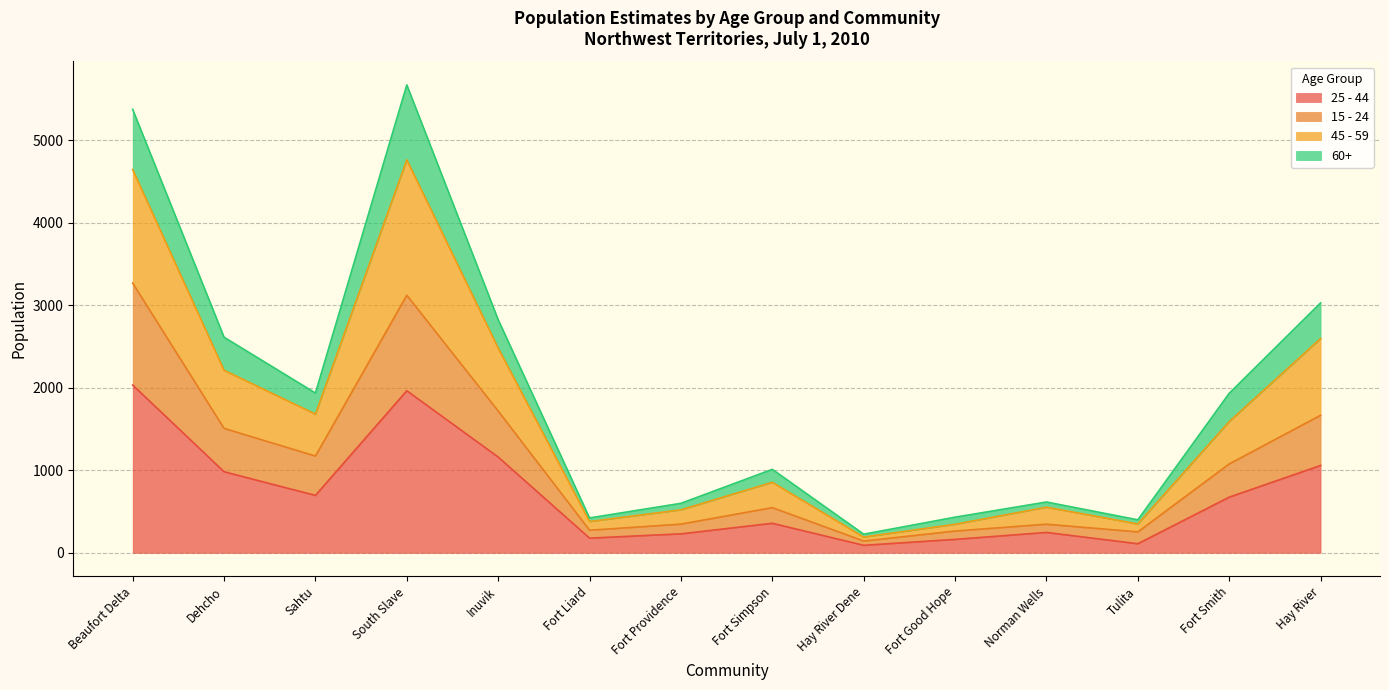

True or false: 15 - 24 has more than 2 points higher than both neighbors.

True